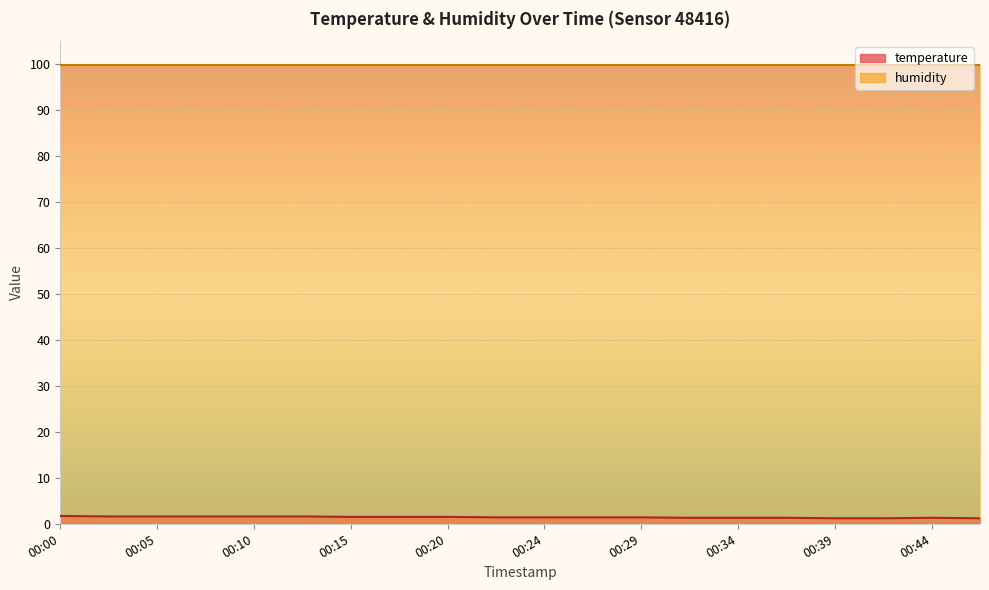

What is the sum of all values?

28.6